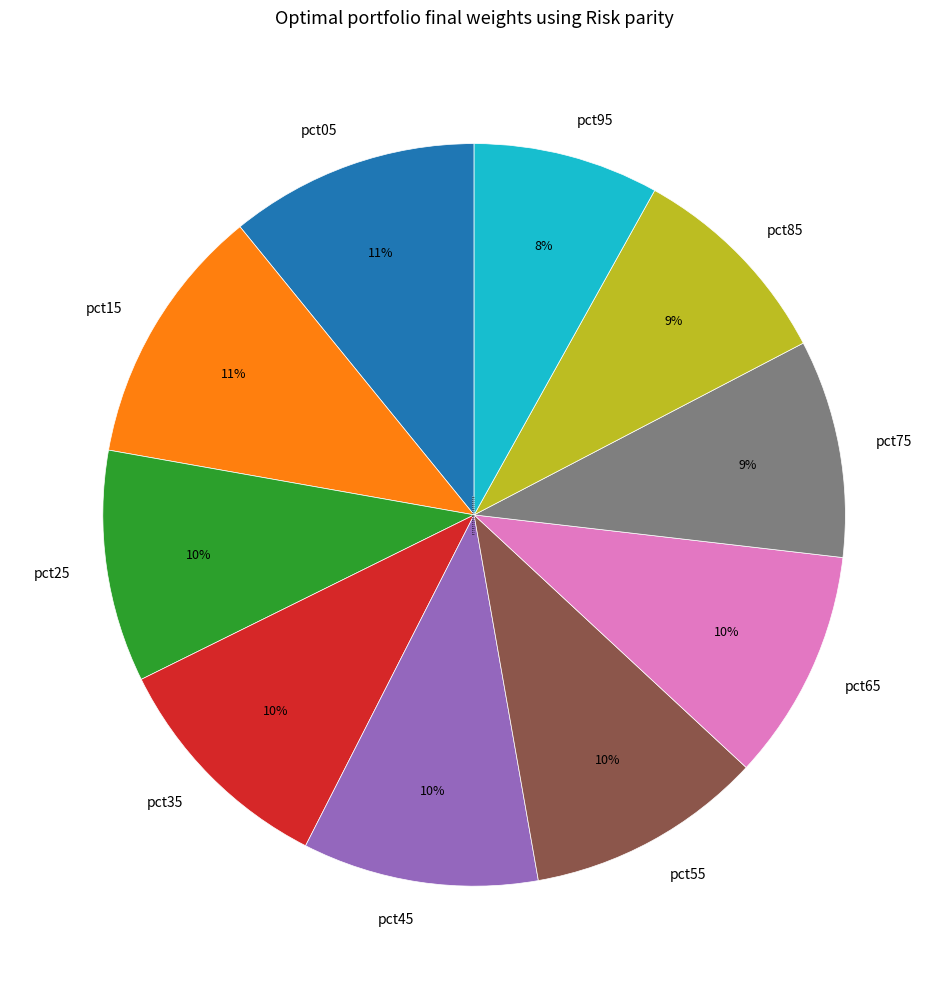

True or false: pct55 accounts for 10% of the total.

True